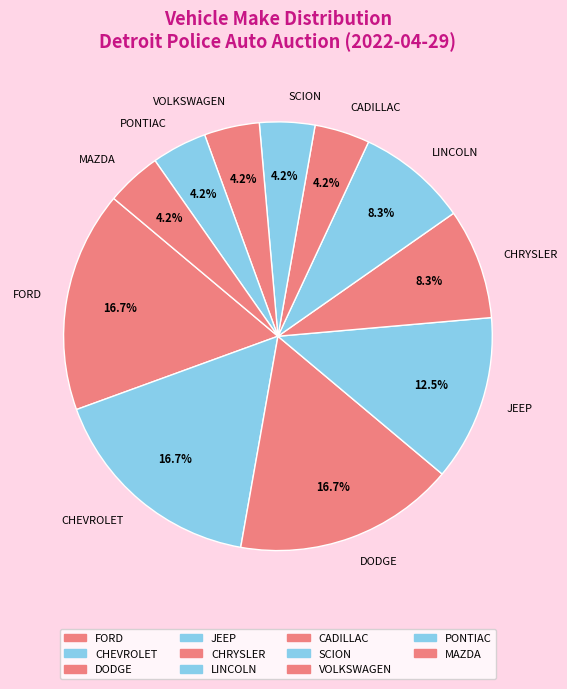

Is the sum of CADILLAC and LINCOLN greater than half?

No